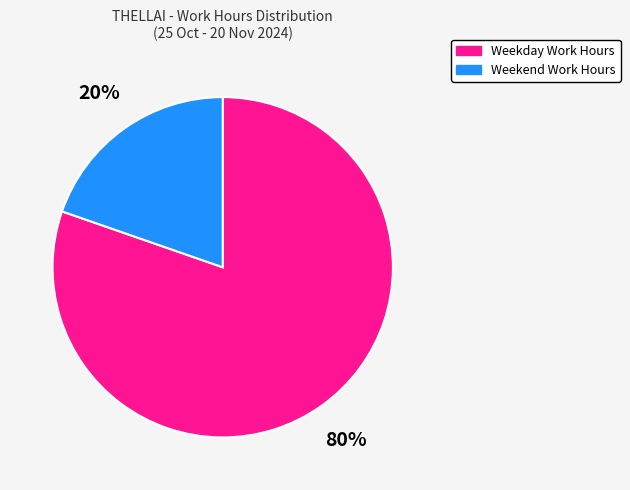

To the nearest percent, what is the average slice percentage?

50%